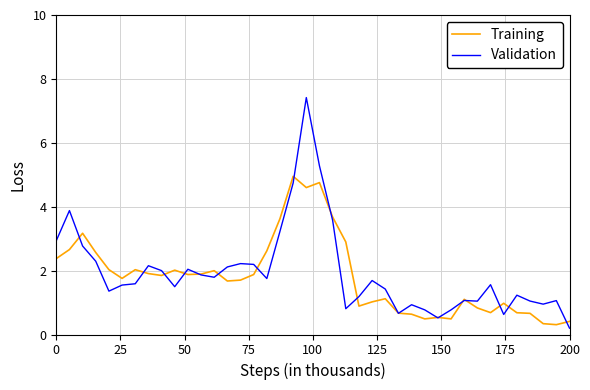

What is the sum of all Validation values?

77.8